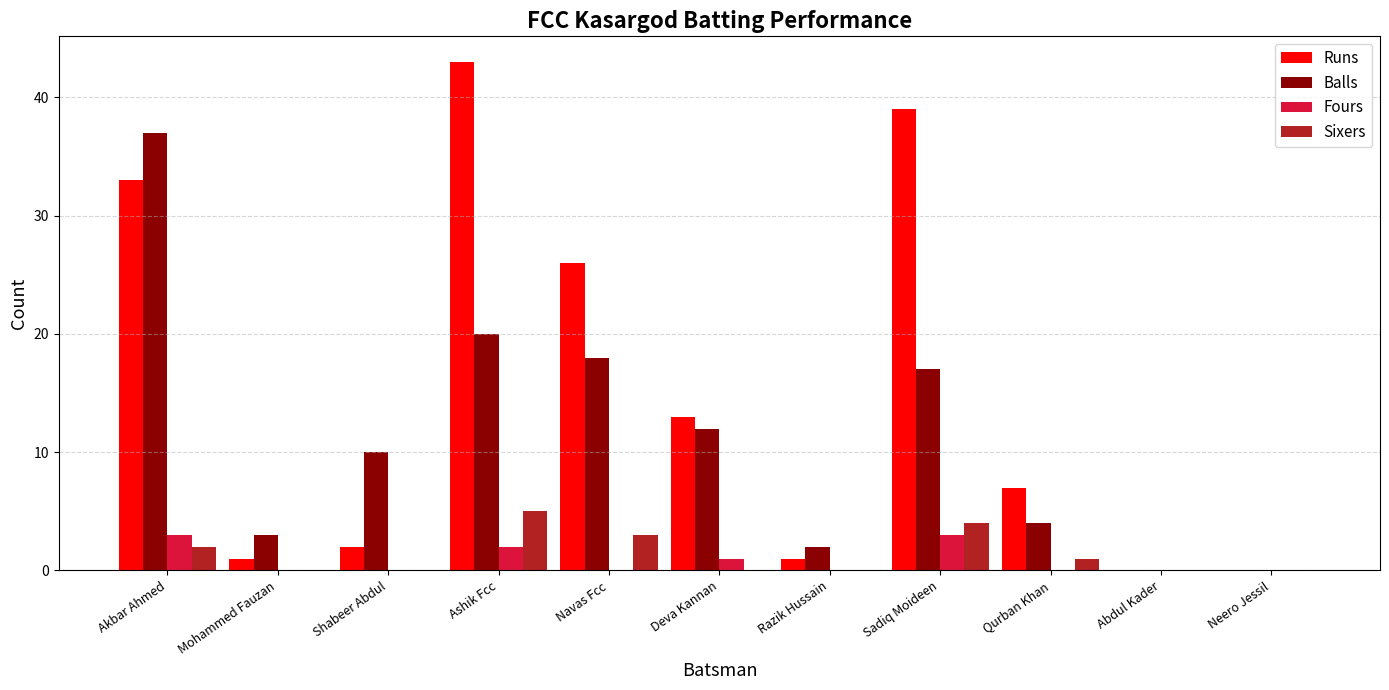

Which series has the largest total across all categories?

Runs